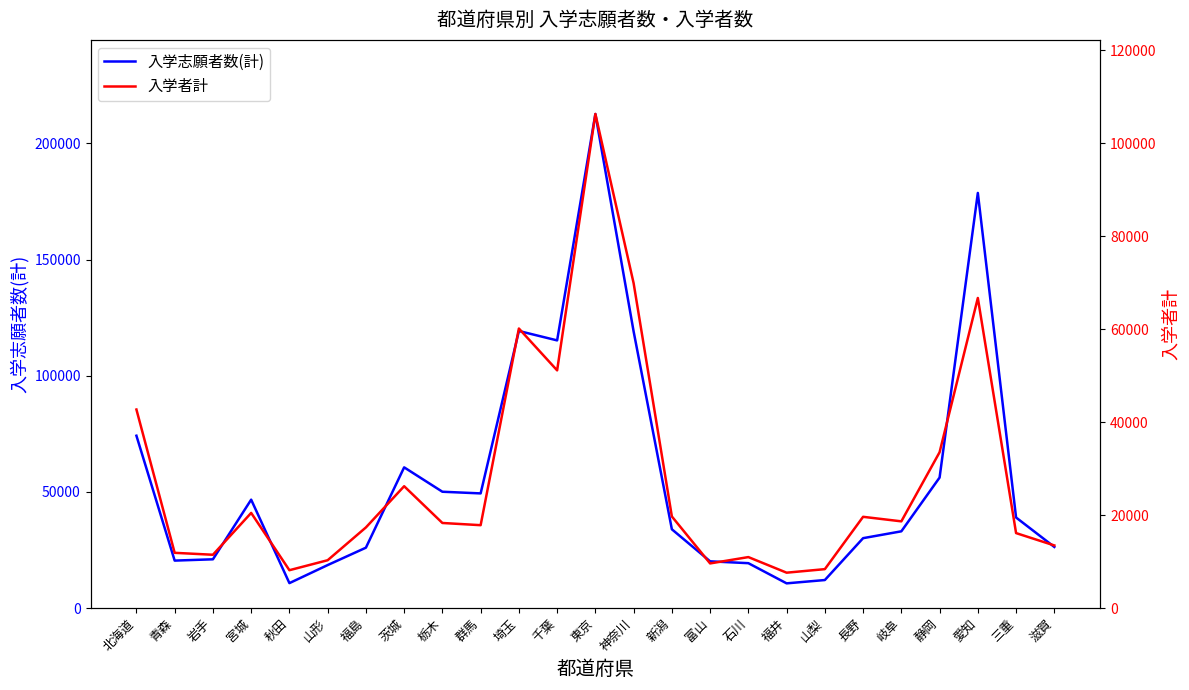

List the labels in order of 入学志願者数(計) value, smallest first.

福井, 秋田, 山梨, 山形, 石川, 富山, 青森, 岩手, 福島, 滋賀, 長野, 岐阜, 新潟, 三重, 宮城, 群馬, 栃木, 静岡, 茨城, 北海道, 千葉, 神奈川, 埼玉, 愛知, 東京